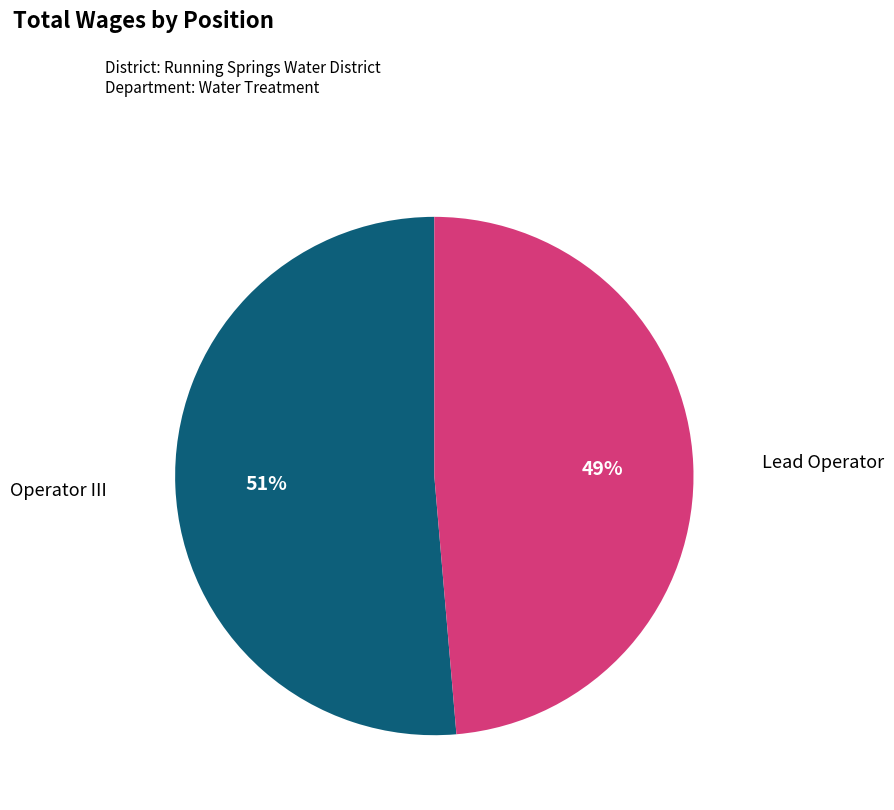

How many slices are in this pie chart?

2